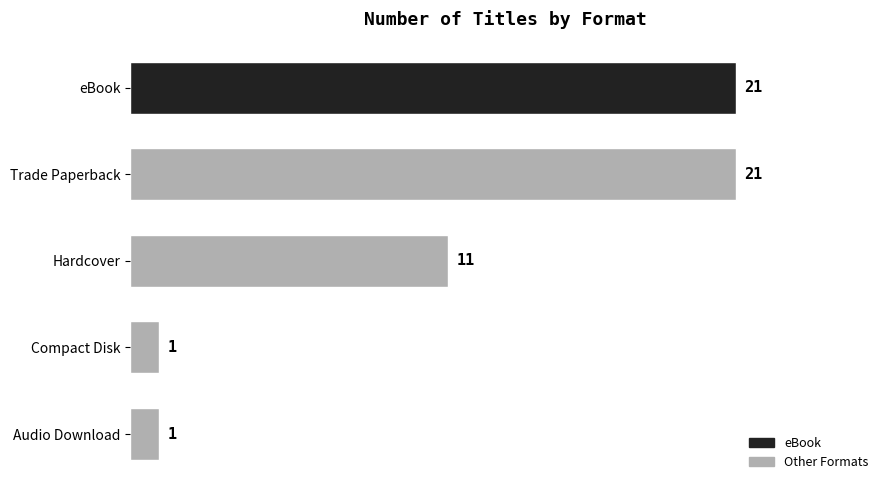

How many data points are less than 11?

2